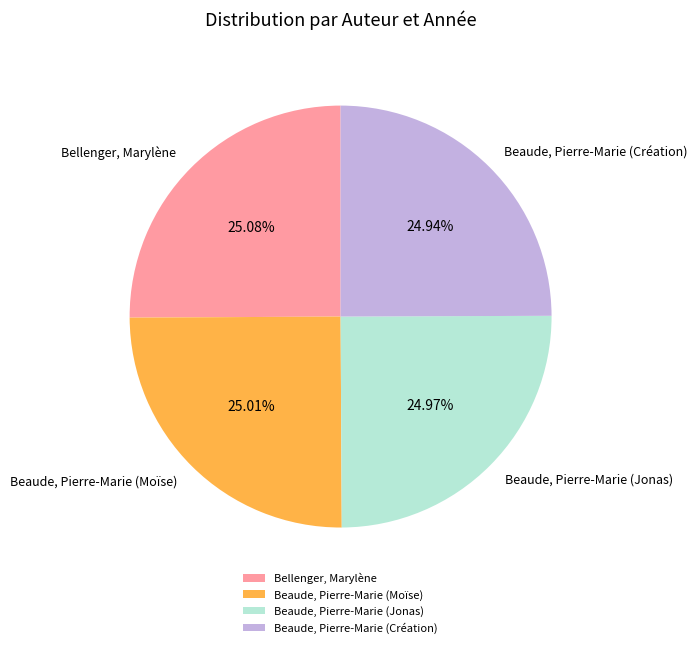

To the nearest percent, what percentage of the pie is Bellenger, Marylène?

25%